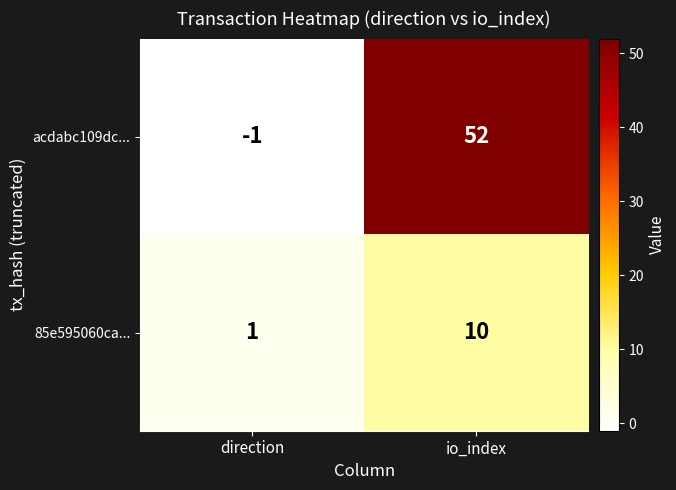

What is the smallest value displayed?

-1